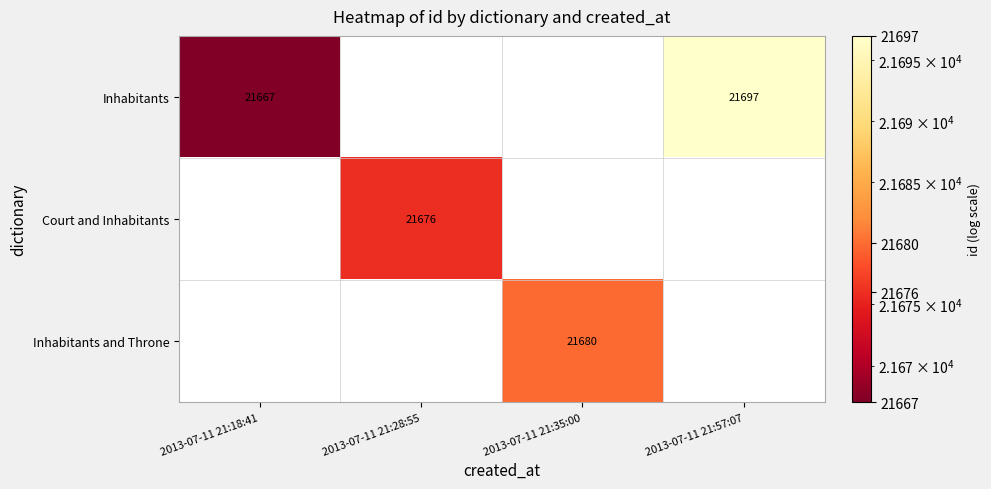

The Inhabitants and Throne series shows 21680 at 2013-07-11 21:35:00. True or false?

True